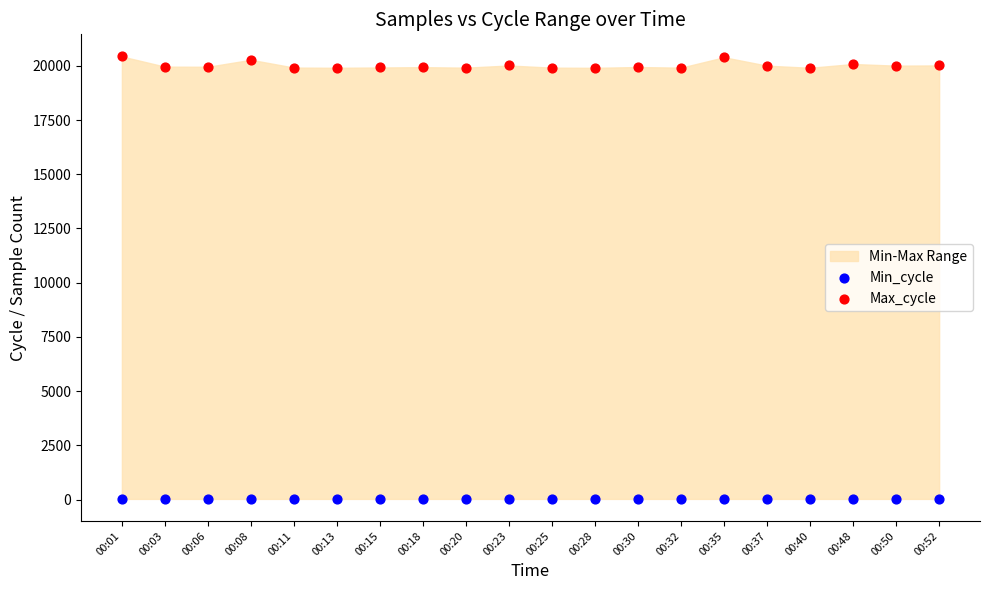

Which series contains the lowest Y value?

Min_cycle